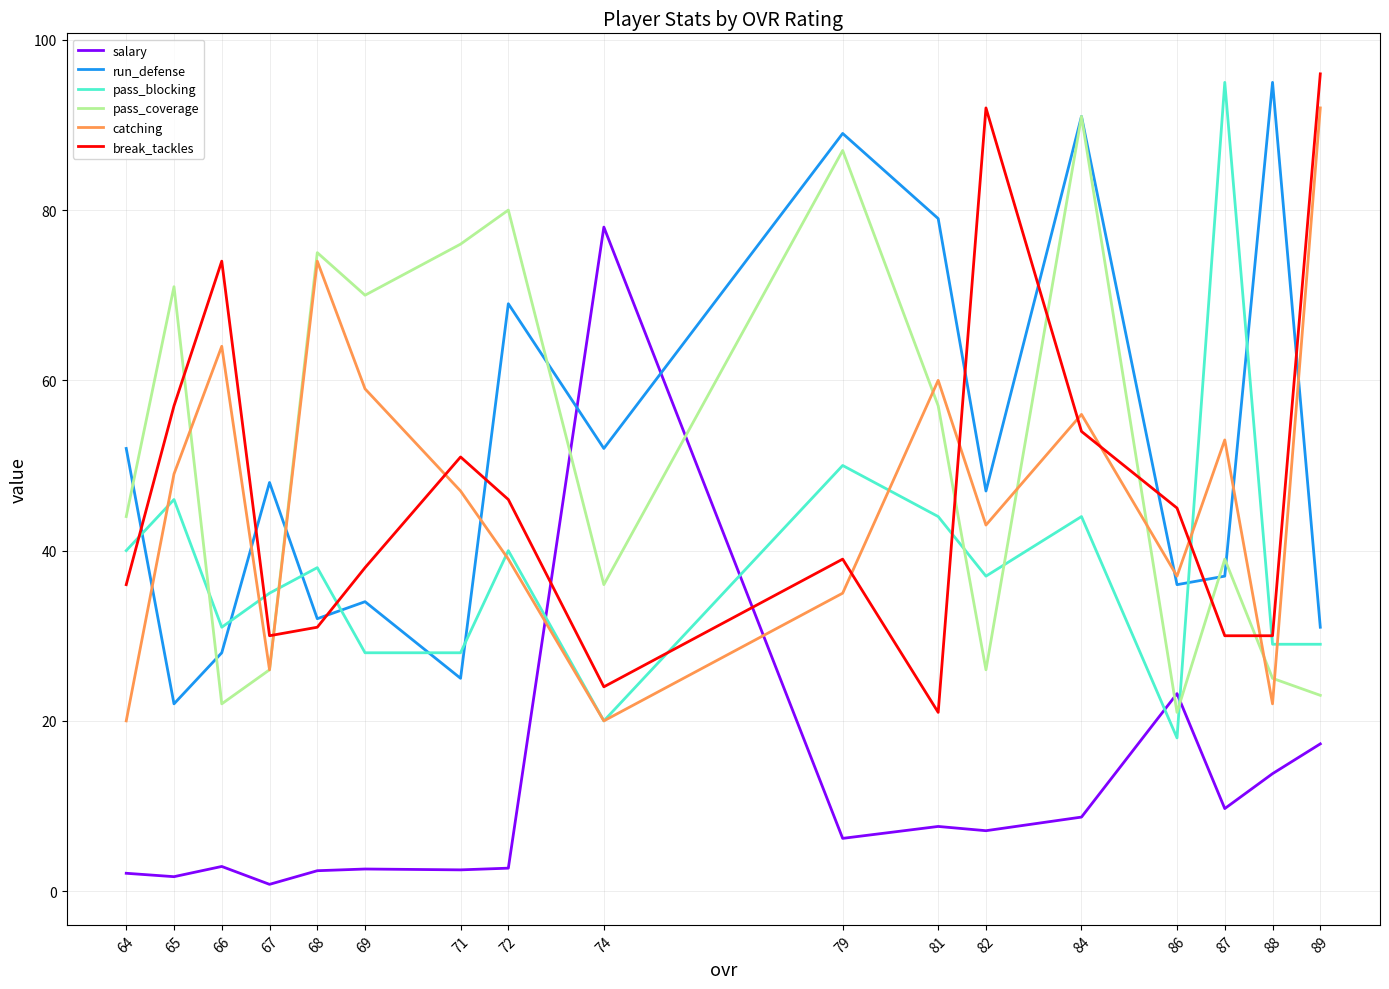

Which series ends up on top after the final intersection of pass_coverage and break_tackles?

break_tackles